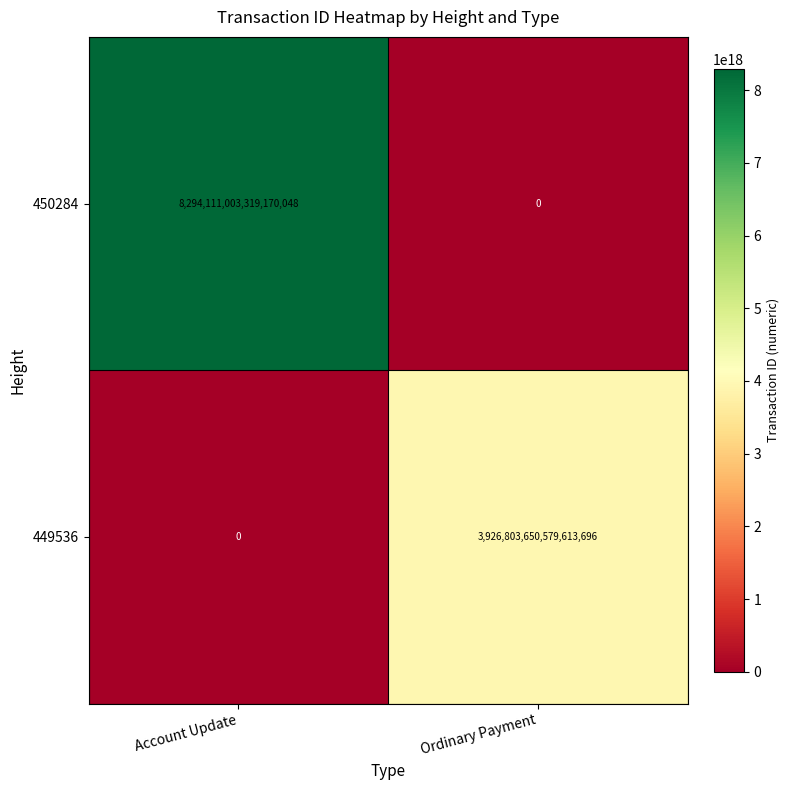

The 450284 series shows 0 at Ordinary Payment. True or false?

True